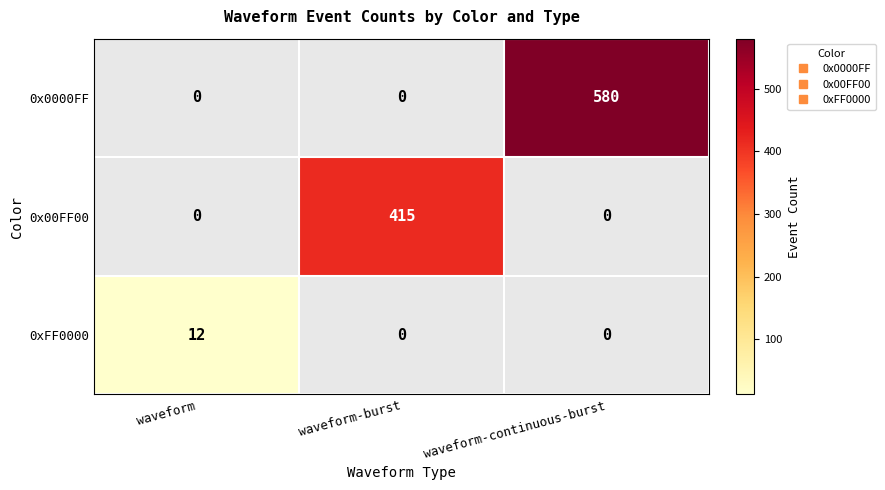

Rank the series by their average value, from highest to lowest.

0x0000FF, 0x00FF00, 0xFF0000